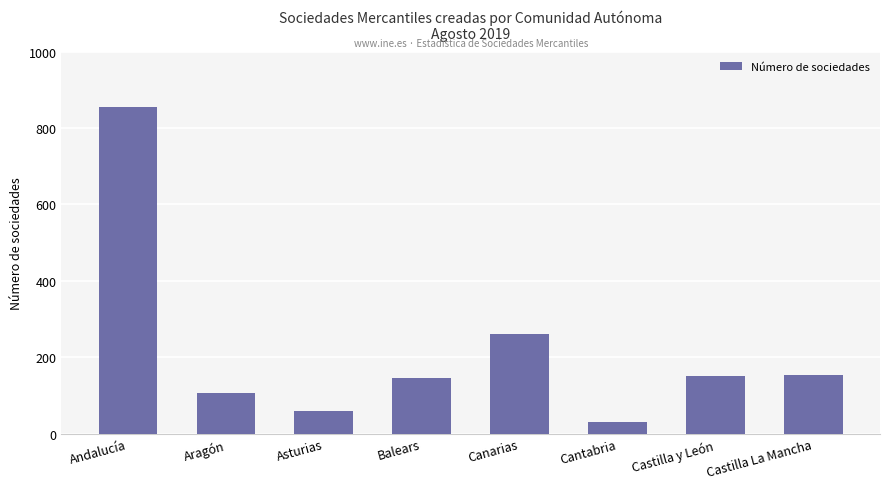

Approximately how many times larger is the value at Balears compared to Canarias?

0.6